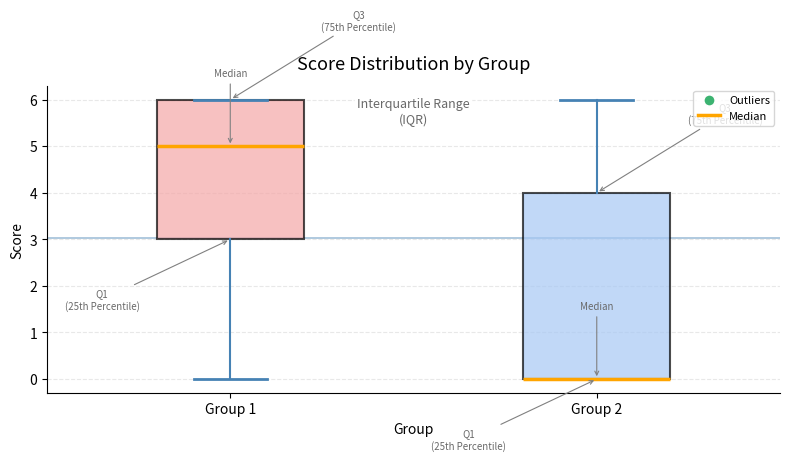

Where is the lower edge of the box for Group 2 on the y-axis? The values are not printed on the chart, so give them approximately, as read against the axis.

0